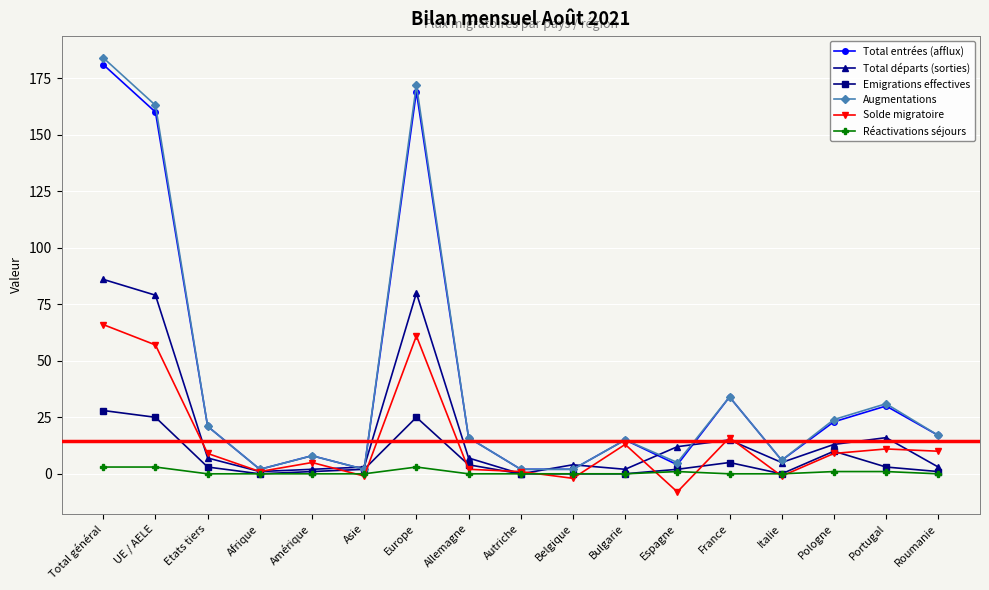

How many interior local peaks does the Total entrées (afflux) series have?

5